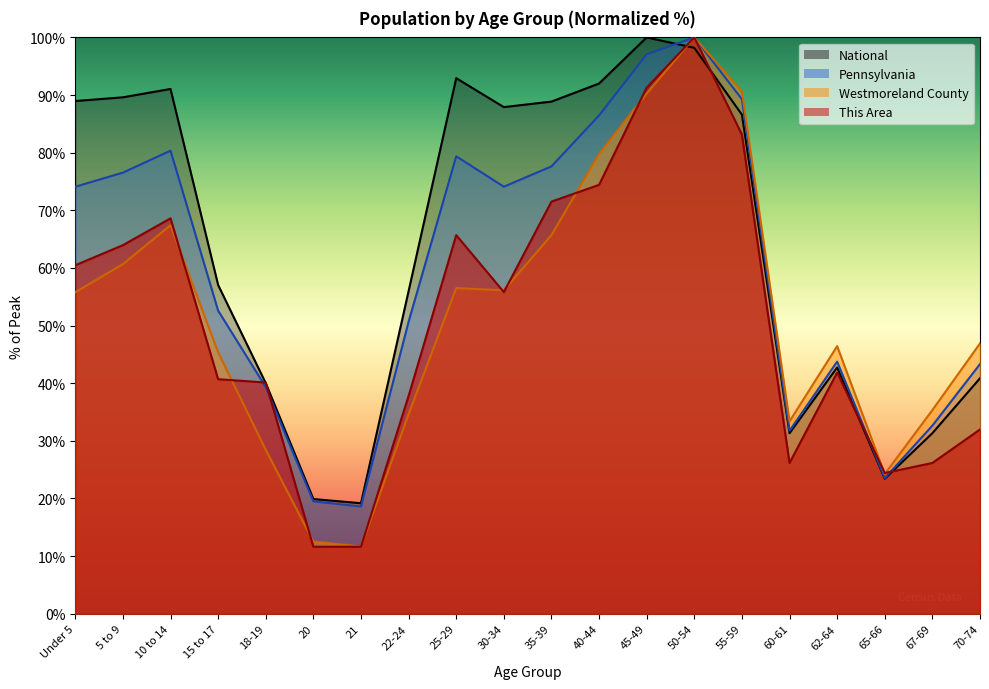

True or false: National has more than 2 points higher than both neighbors.

True